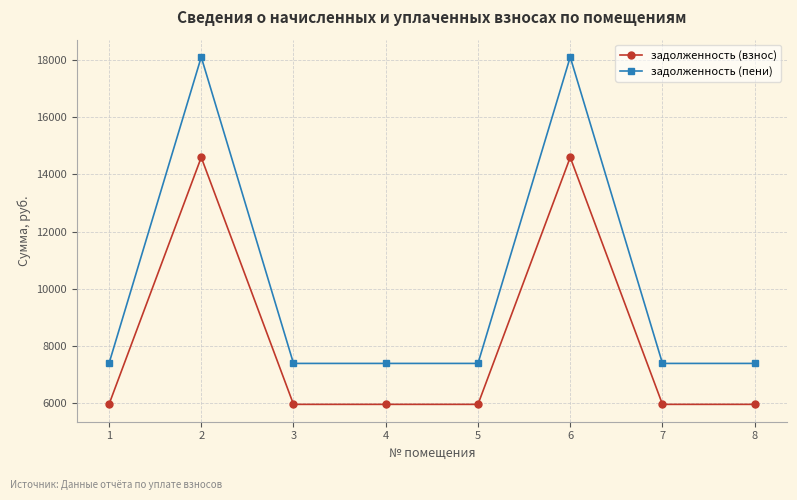

True or false: задолженность (пени) and задолженность (взнос) cross at least once.

False